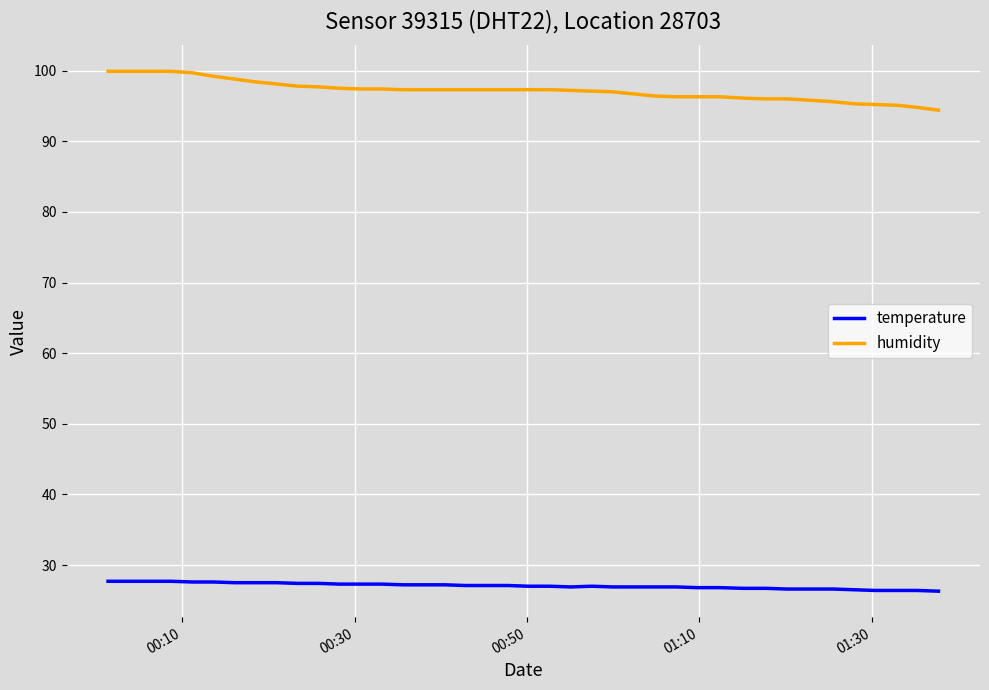

List the series in order of their overall mean, lowest first.

temperature, humidity